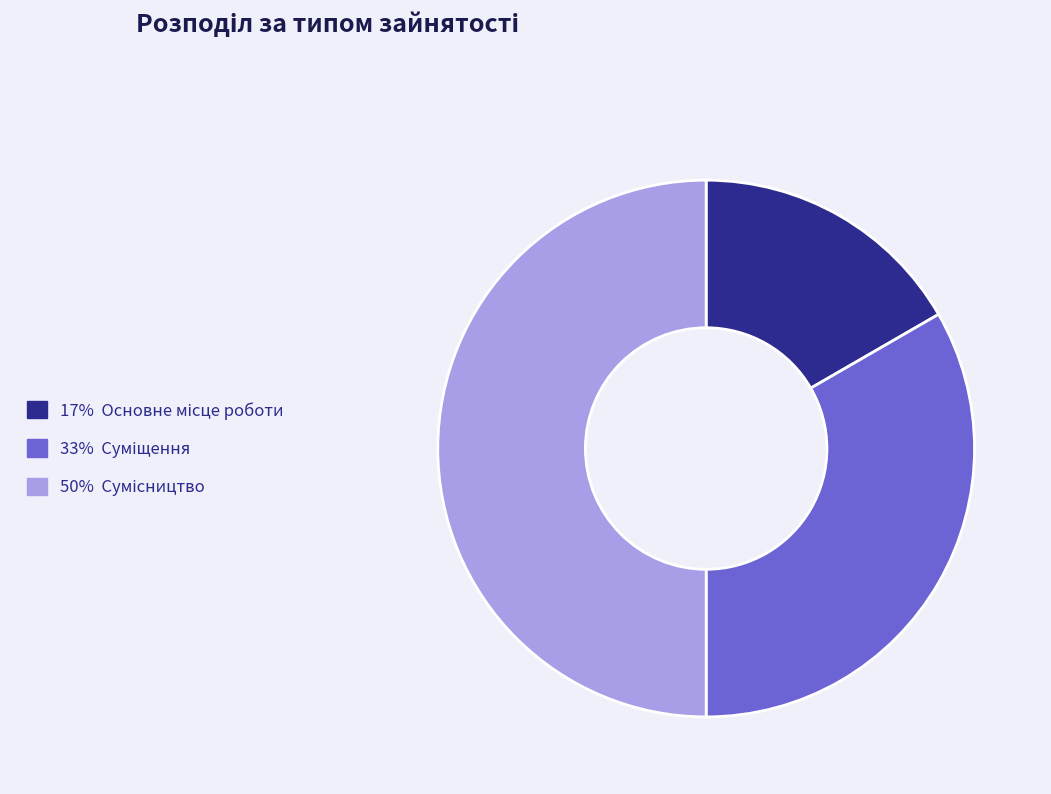

How many segments does this pie chart have?

3